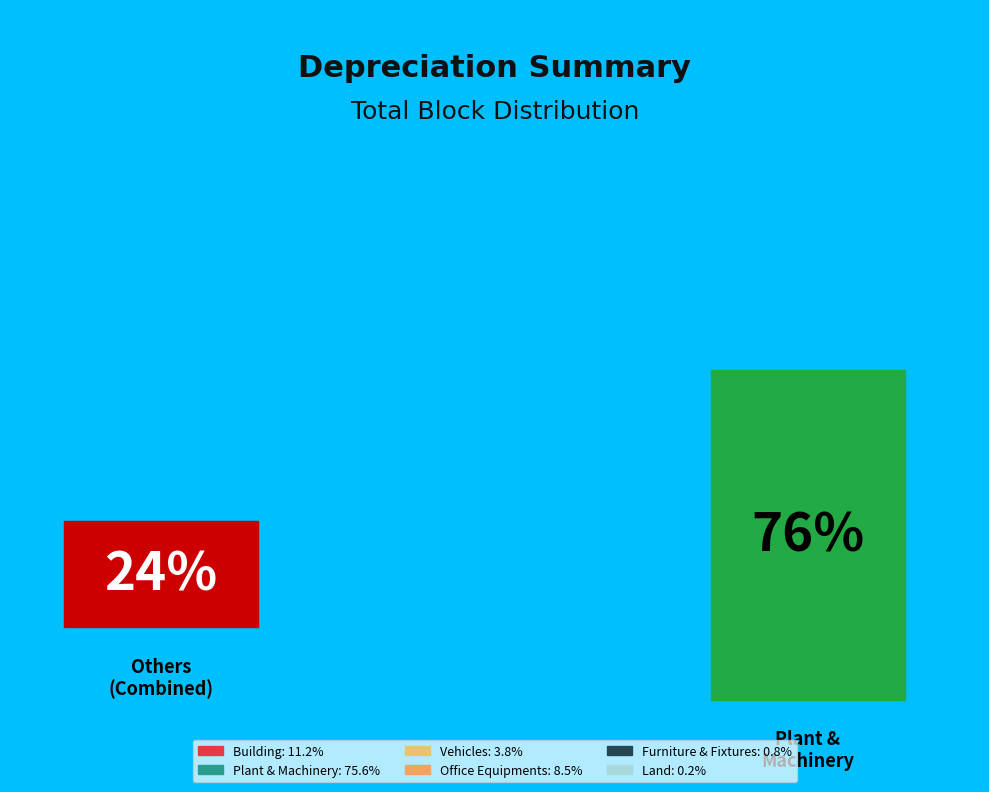

How many slices are in this pie chart?

6